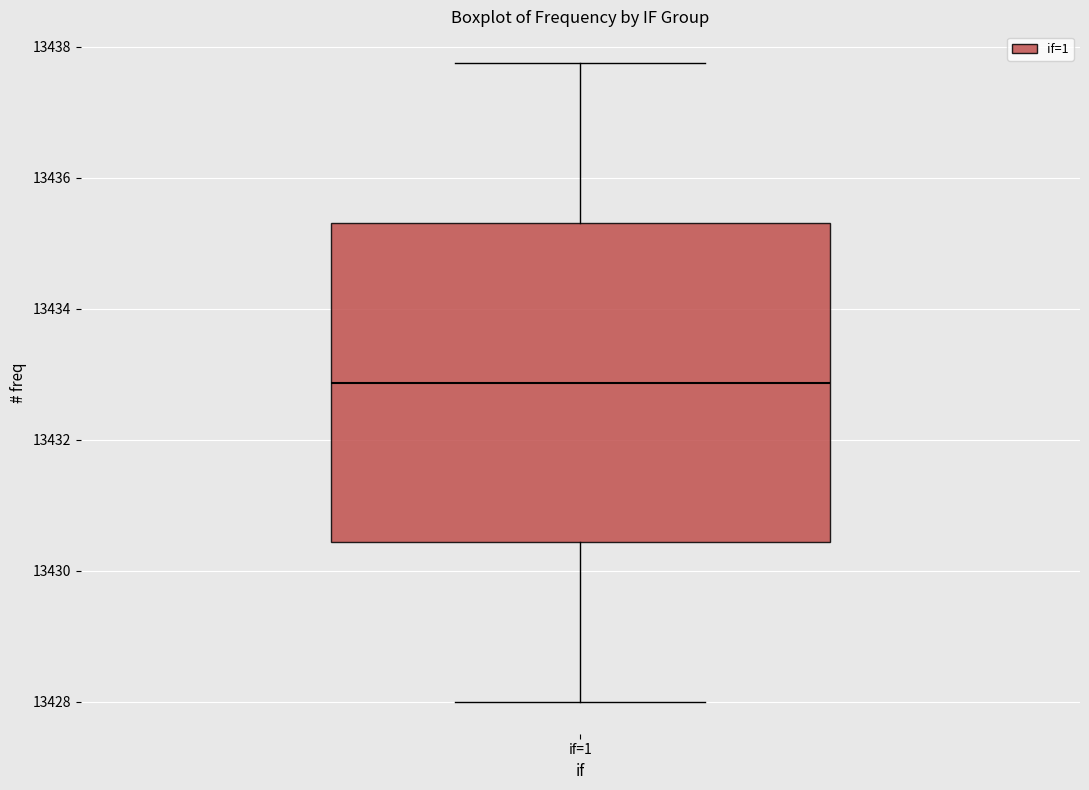

Transcribe this box plot: give where the median line is, the range the box spans, and where the two whiskers end, as read against the y-axis. The values are not printed on the chart, so give them approximately, as read against the axis.

median 13432.8, box 13430.4 to 13435.4, whiskers 13428.0 to 13437.8